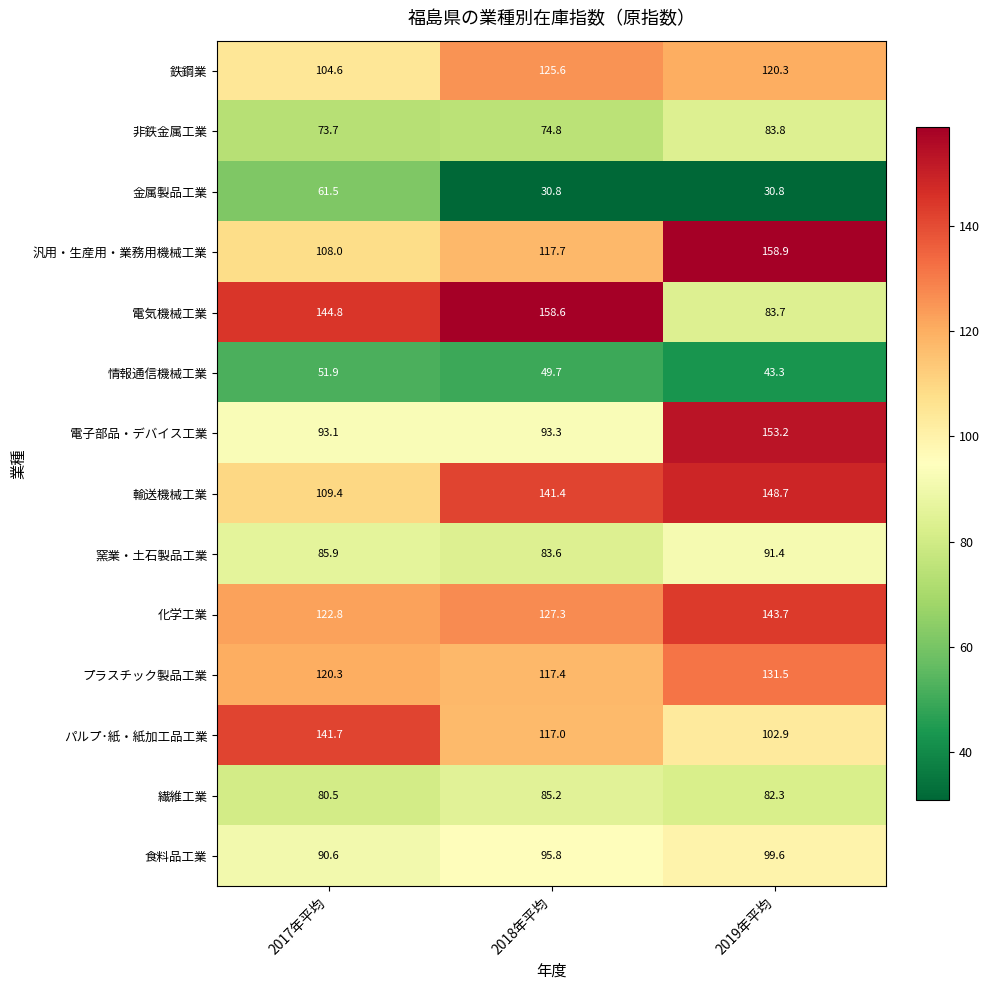

At which category does the chart reach its peak across all series?

2019年平均